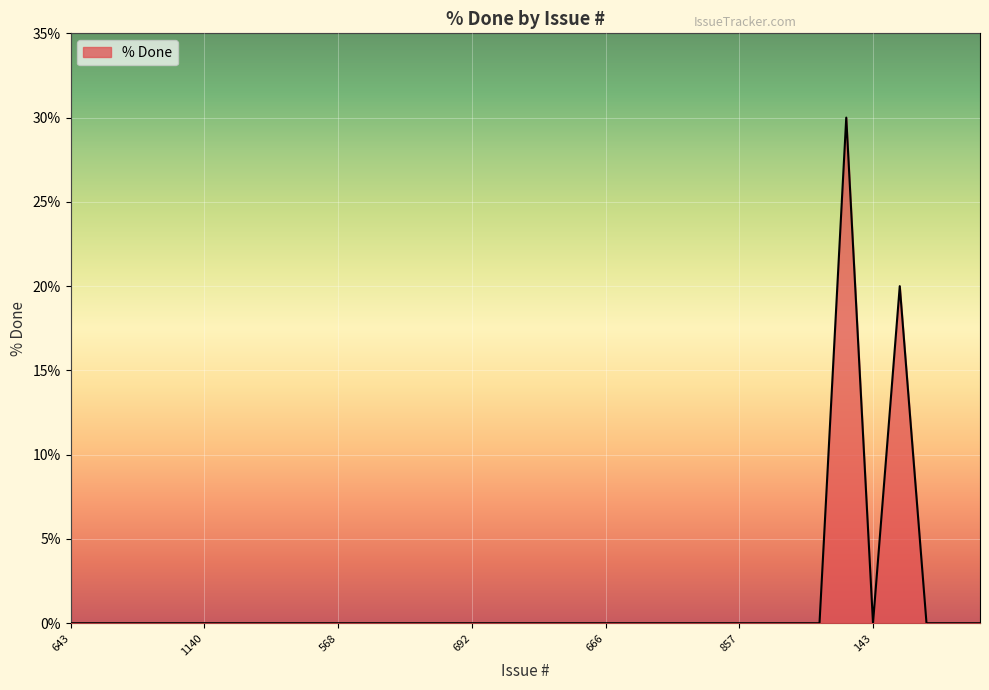

What is the difference between the maximum and minimum values?

30